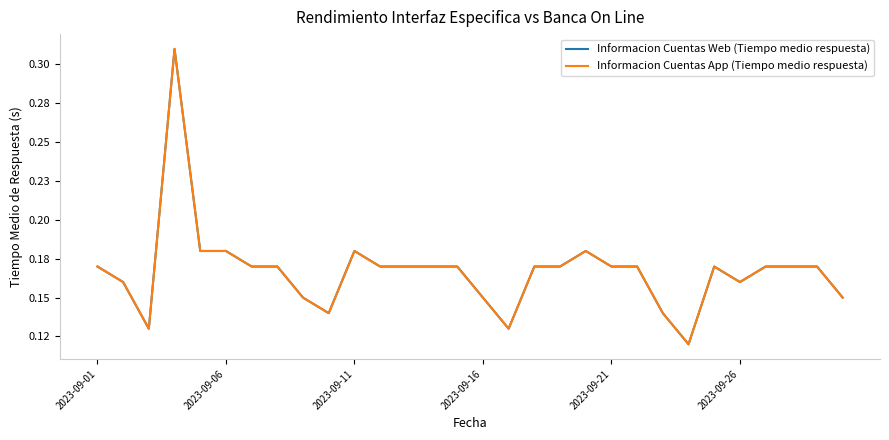

Does the chart display data point markers on the line(s)?

No